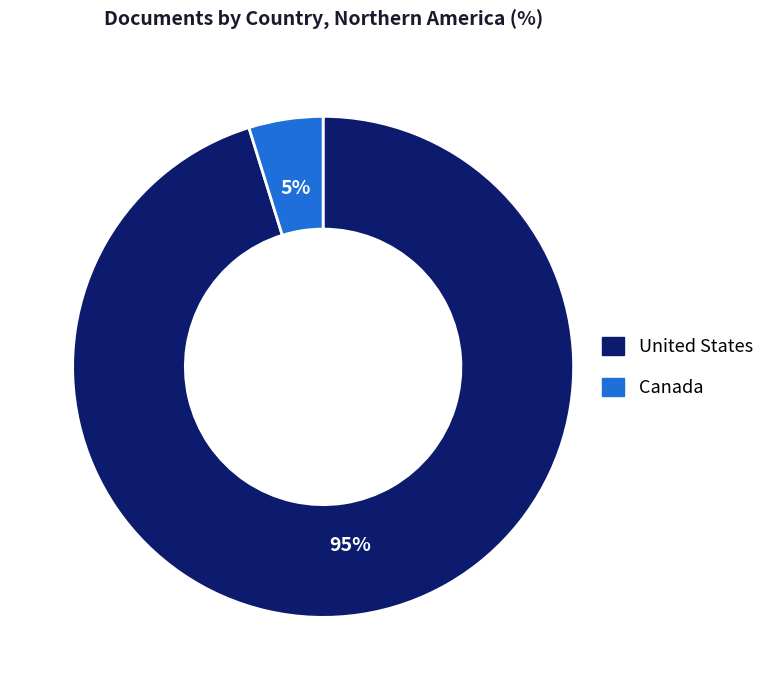

Is United States the majority of the pie?

Yes